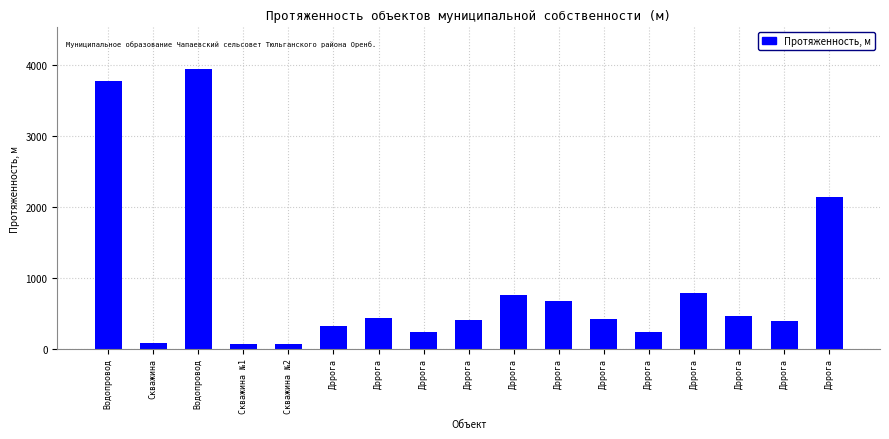

How many bars are there in total?

17